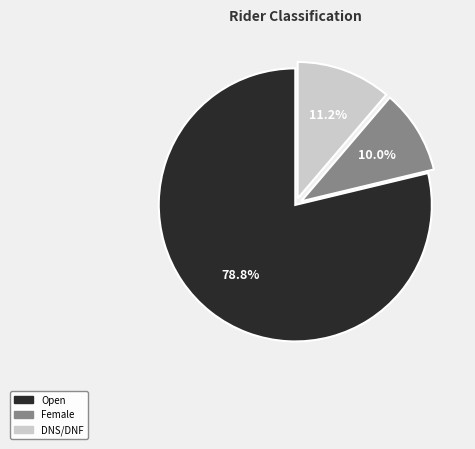

Combined, do Female and DNS/DNF account for over 50%?

No